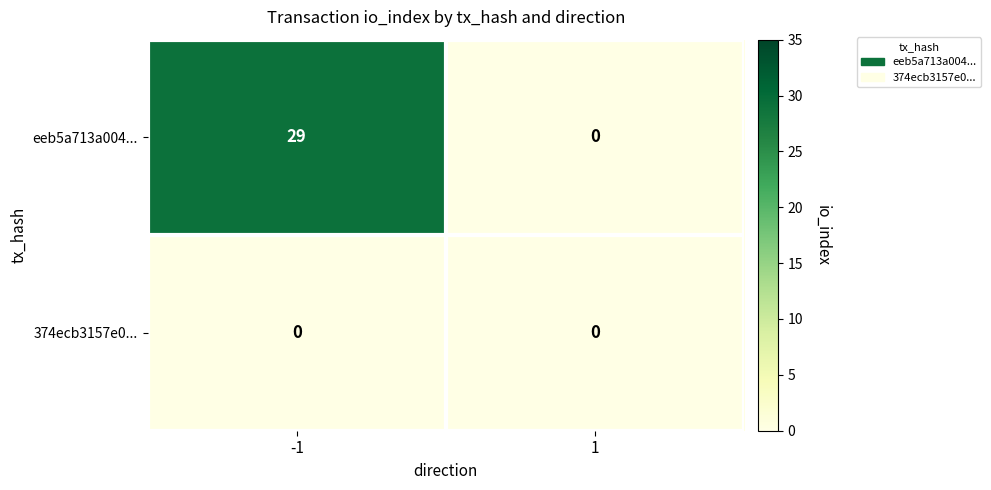

Which series has the widest spread of values?

eeb5a713a004...